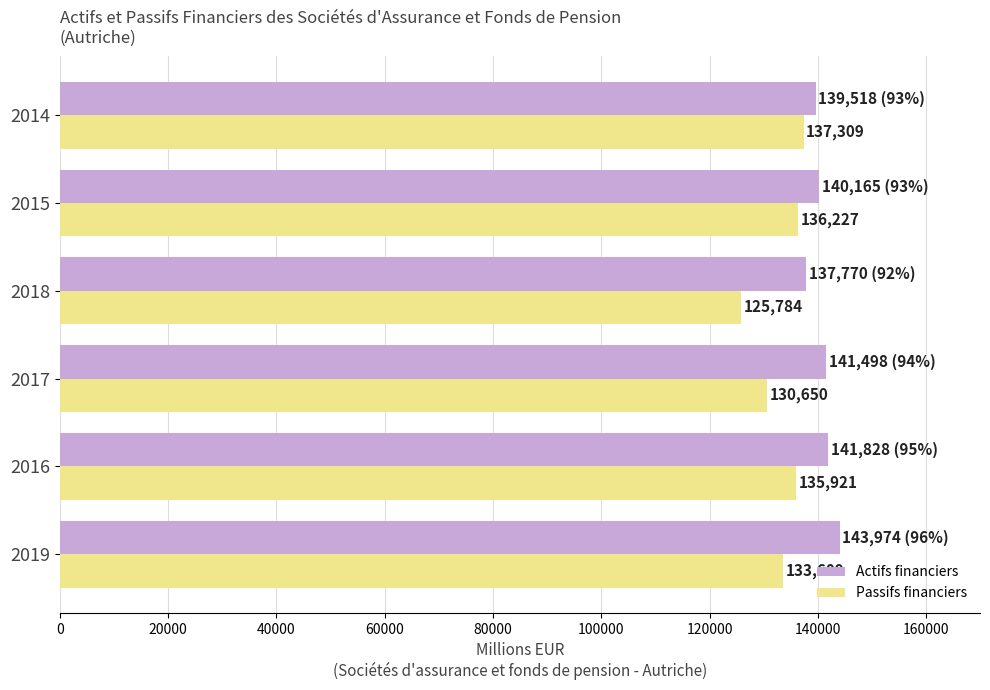

Which series has the widest spread of values?

Passifs financiers